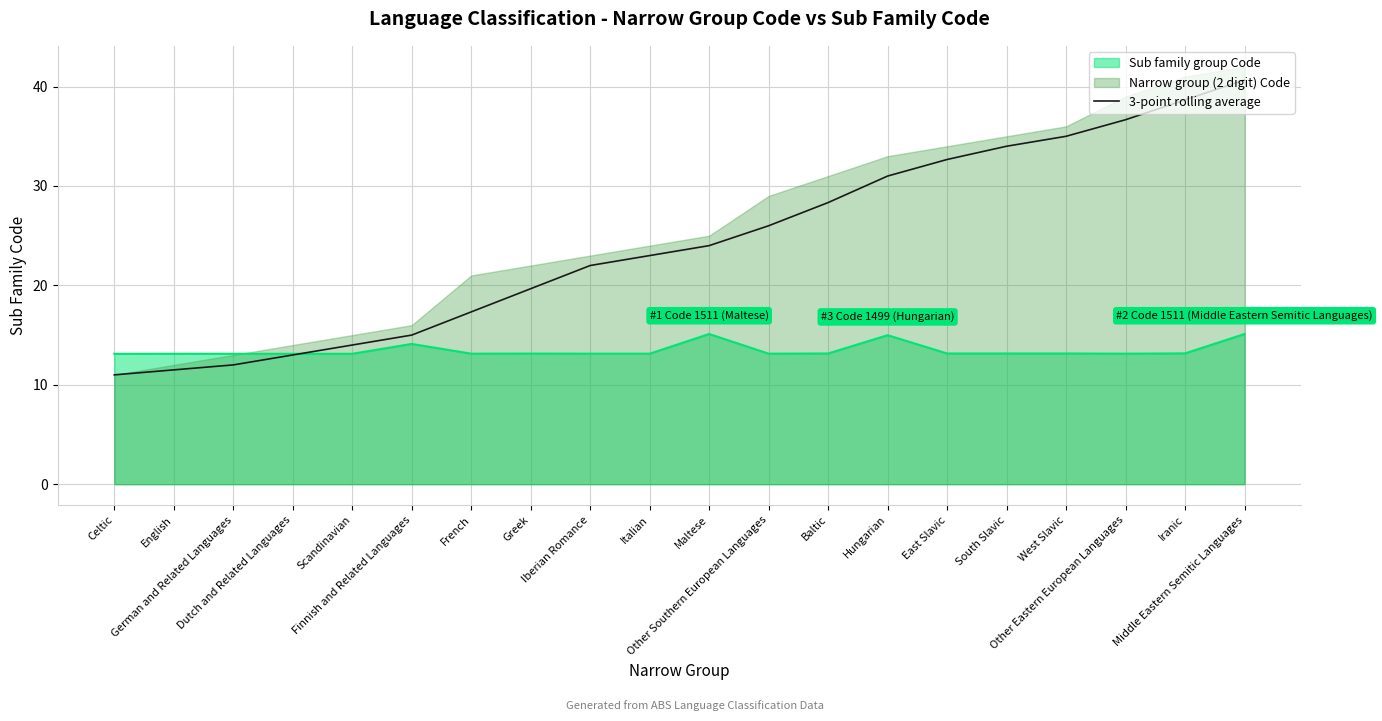

At which label is the value closest to 25?

Maltese